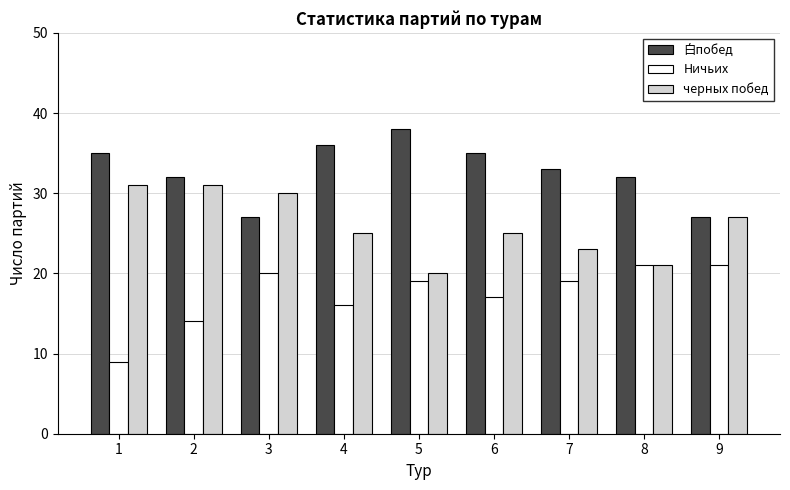

Between 1 and 2, which series saw the biggest shift?

Ничьих